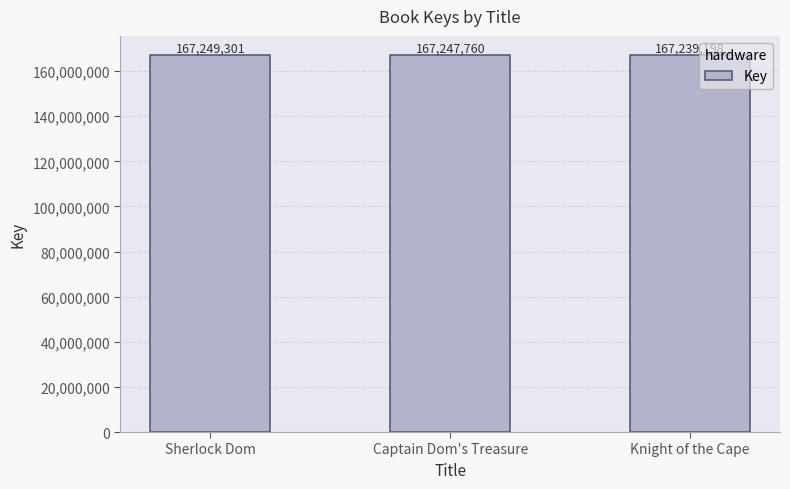

Reading right to left, what are all the values shown in this chart?

167239198	167247760	167249301